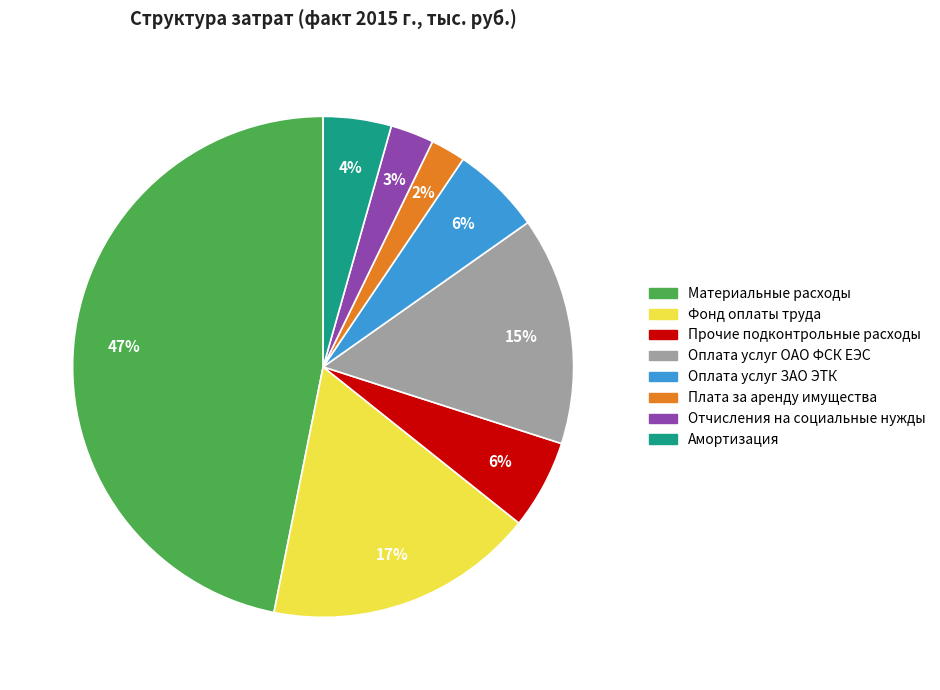

Is it true that Оплата услуг ОАО ФСК ЕЭС is 1% of the pie?

False